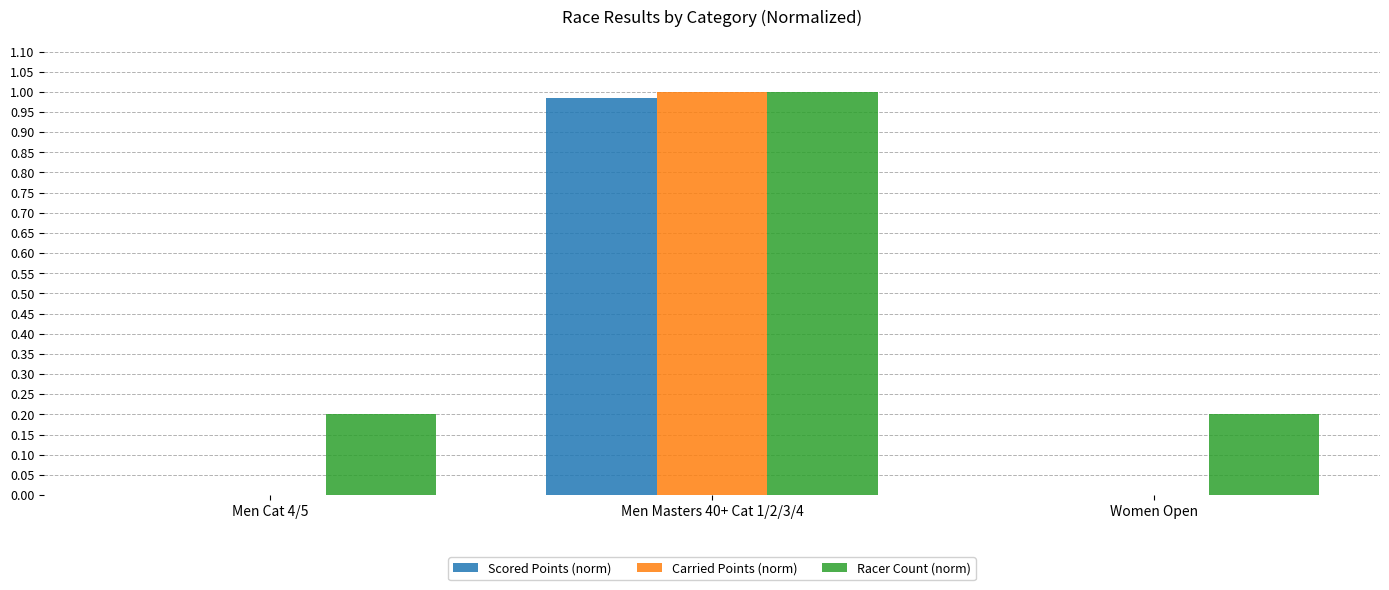

Is it true that Carried Points (norm) equals 0.0 at Men Cat 4/5?

True